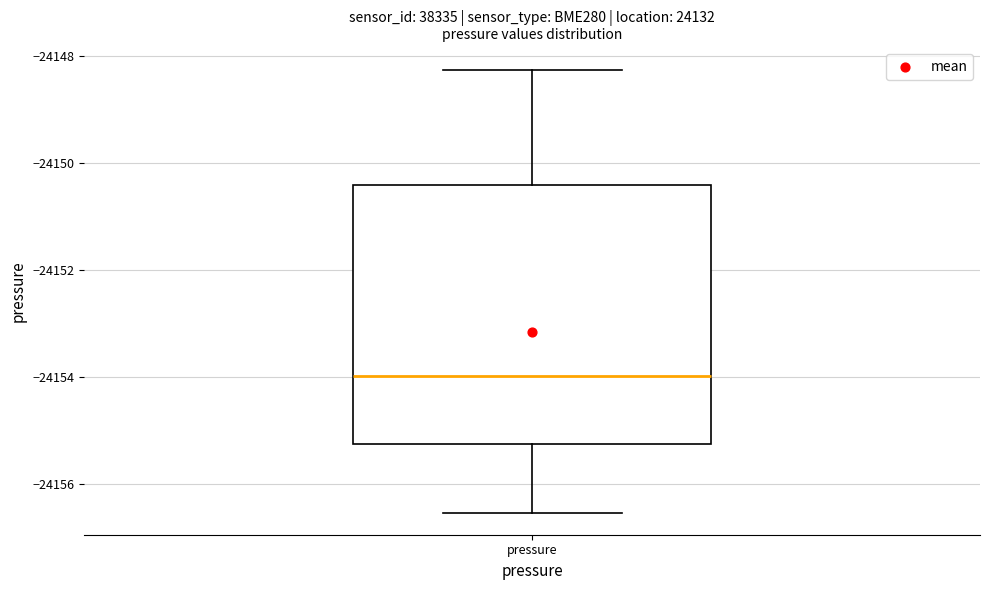

Transcribe this box plot: give where the median line is, the range the box spans, and where the two whiskers end, as read against the y-axis. The values are not printed on the chart, so give them approximately, as read against the axis.

median -24154.0, box -24155.2 to -24150.4, whiskers -24156.6 to -24148.2